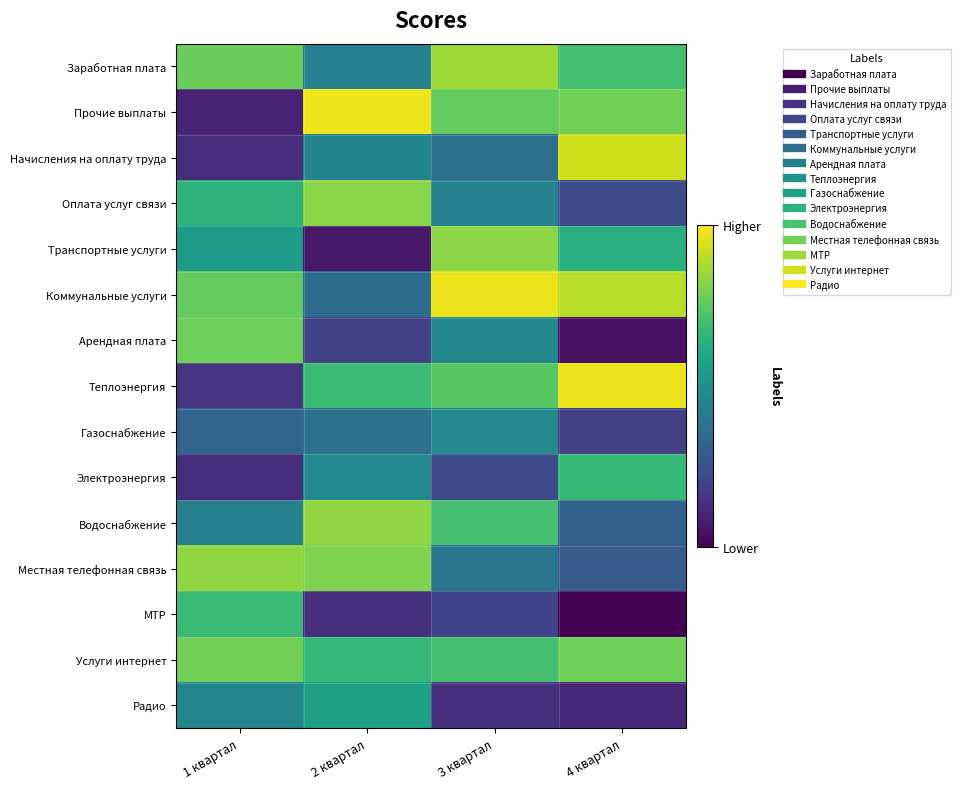

What is the total value across all series at 3 квартал?

8.3